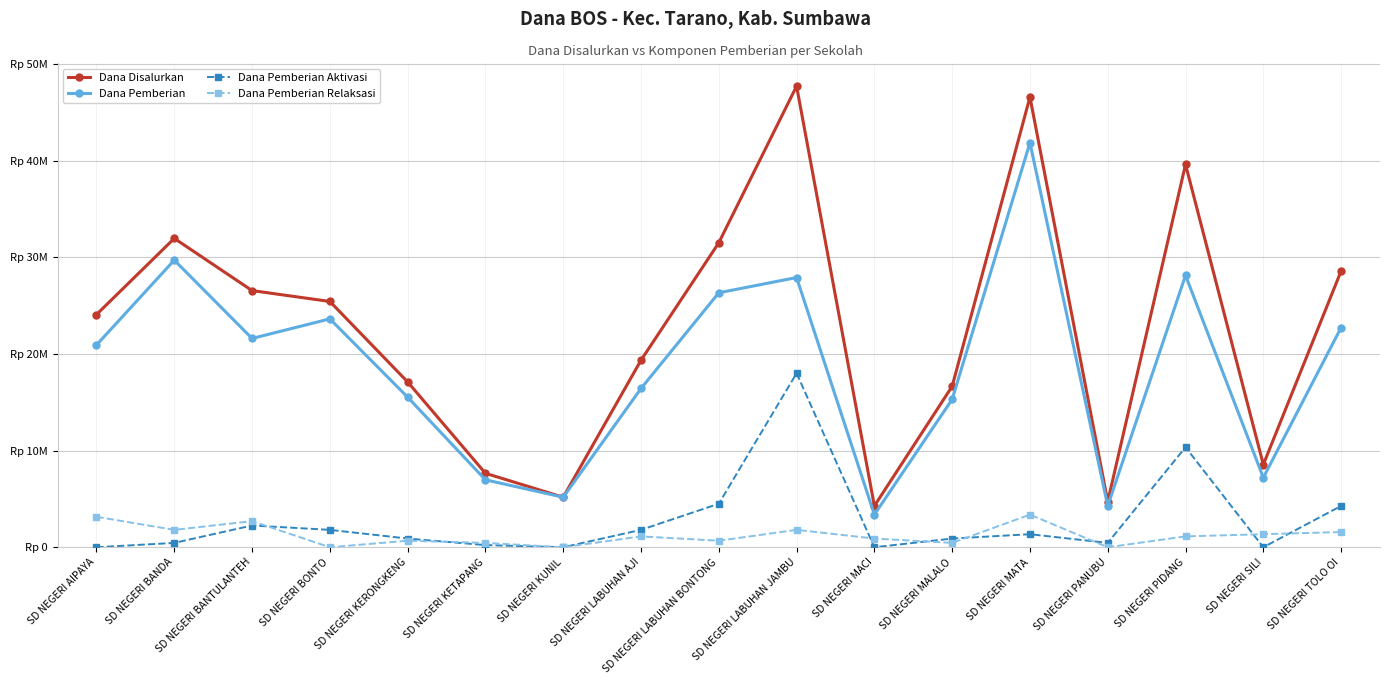

What are all the series names shown in the legend?

Dana Disalurkan, Dana Pemberian, Dana Pemberian Aktivasi, Dana Pemberian Relaksasi